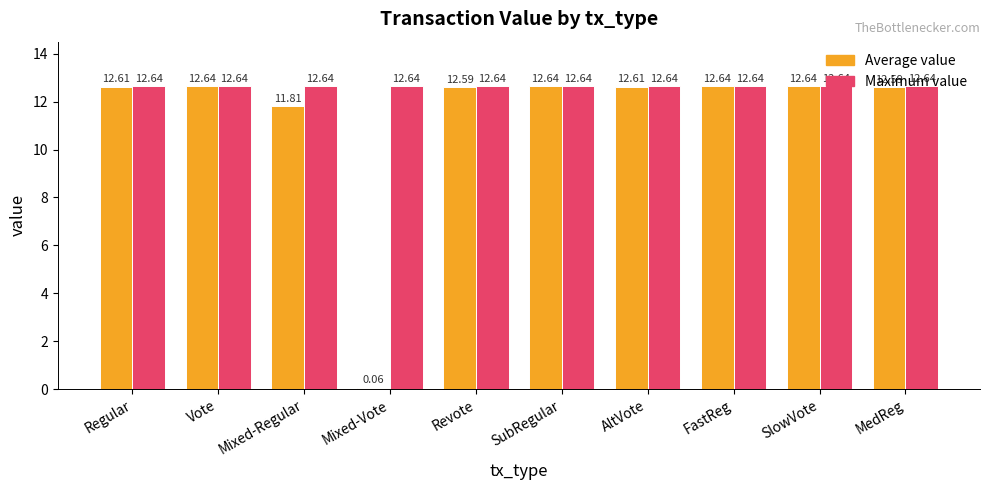

Which series has the largest range (max minus min)?

Average value